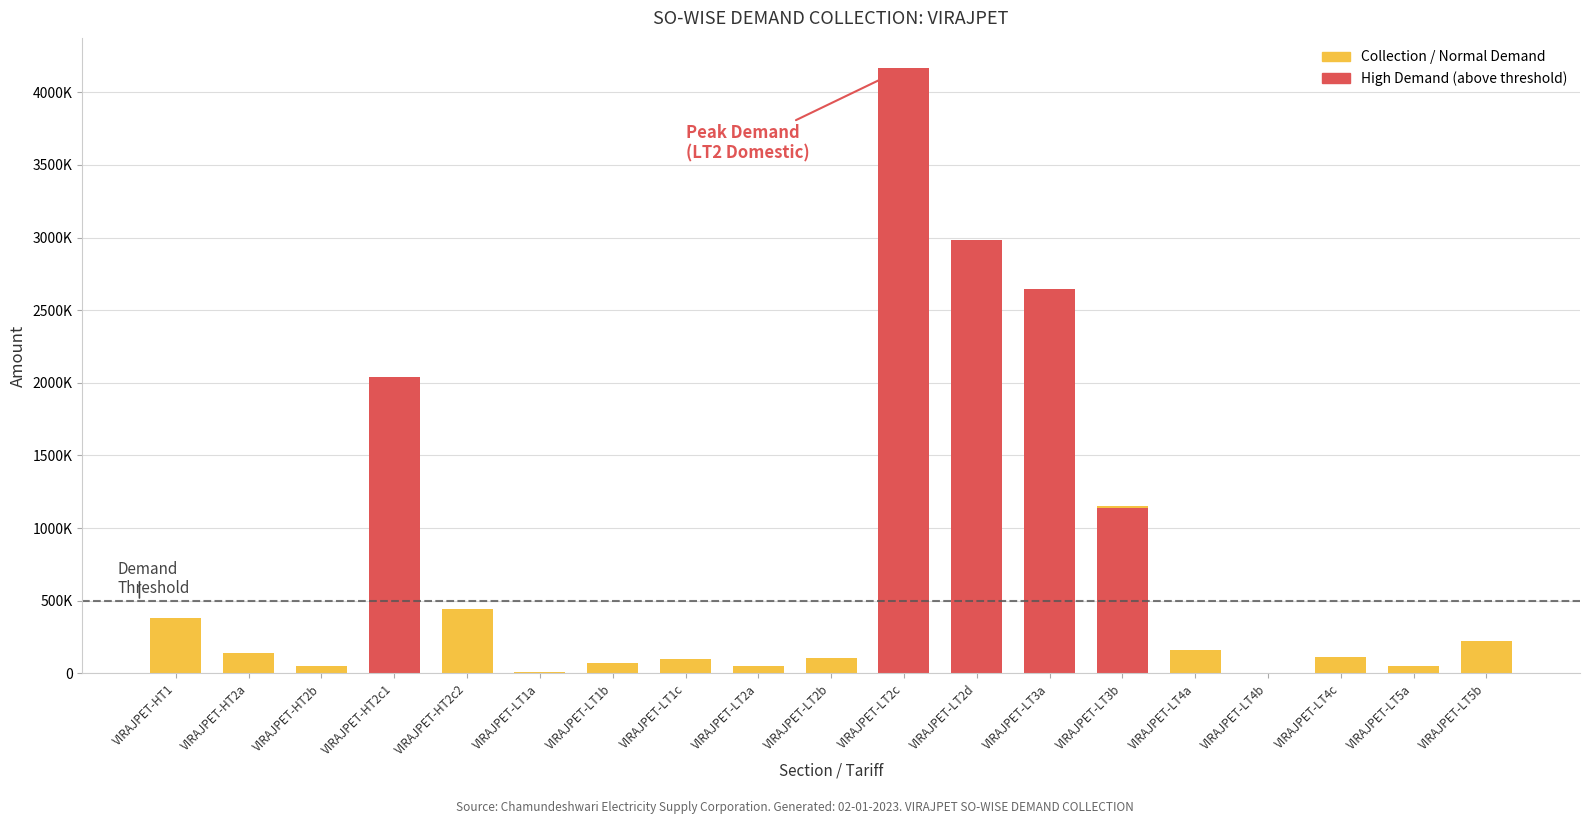

Where is the data nearest to the value 2058396?

VIRAJPET-HT2c1